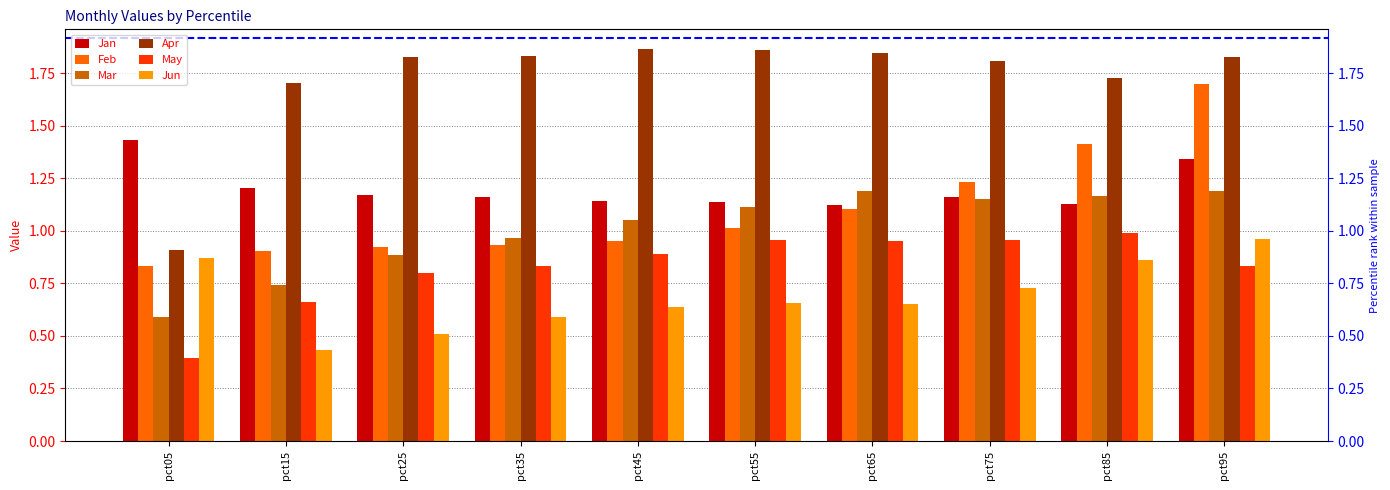

How many data points in Feb are above 1?

5